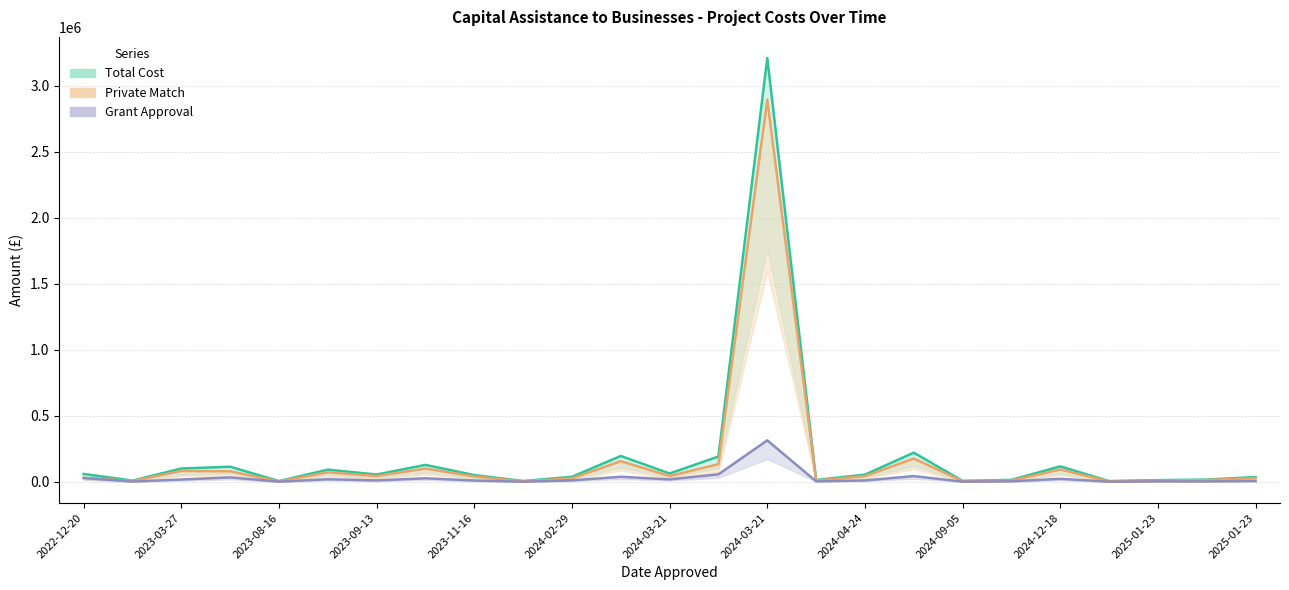

Reading left to right, extract all data points from this chart.

Total Cost: 60611.2	9950.0	101758.0	115270.0	6493.0	93072.6	56257.6	129022.2	51938.8	6852.0	38890.8	196594.2	64010.8	192616.9	3210160.0	14936.7	55155.1	221780.0	7951.7	15445.8	118000.0	6473.9	13602.0	18013.0	36821.0
Private Match: 30858.5	6965.0	83350.9	80689.0	4534.6	72684.0	44829.9	101250.4	41551.1	4796.4	27223.5	157275.4	44807.6	134831.9	2895160.0	10455.7	43854.1	177424.0	5566.2	10812.0	94400.0	4531.7	9521.4	14410.4	29456.8
Grant Approval: 29752.7	2985.0	18407.1	34581.0	1958.4	20388.6	11427.7	27771.8	10387.8	2055.6	11667.2	39318.8	19203.2	57785.1	315000.0	4481.0	11301.0	44356.0	2385.5	4633.7	23600.0	1942.2	4080.6	3602.6	7364.2